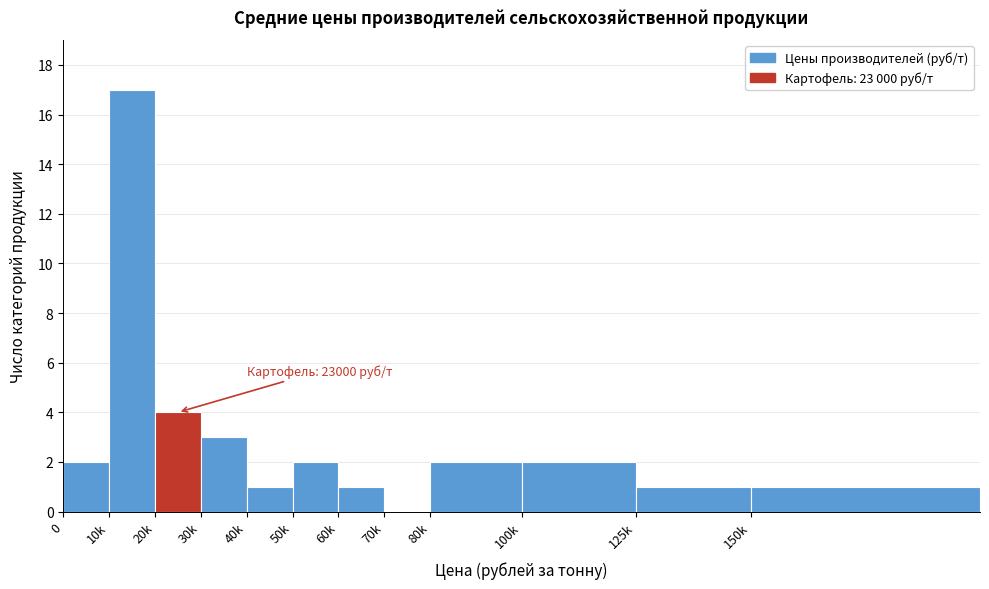

Reading left to right, what are all the values shown in this chart?

0=2	10k=17	20k=4	30k=3	40k=1	50k=2	60k=1	70k=0	80k=2	100k=2	125k=1	150k=1